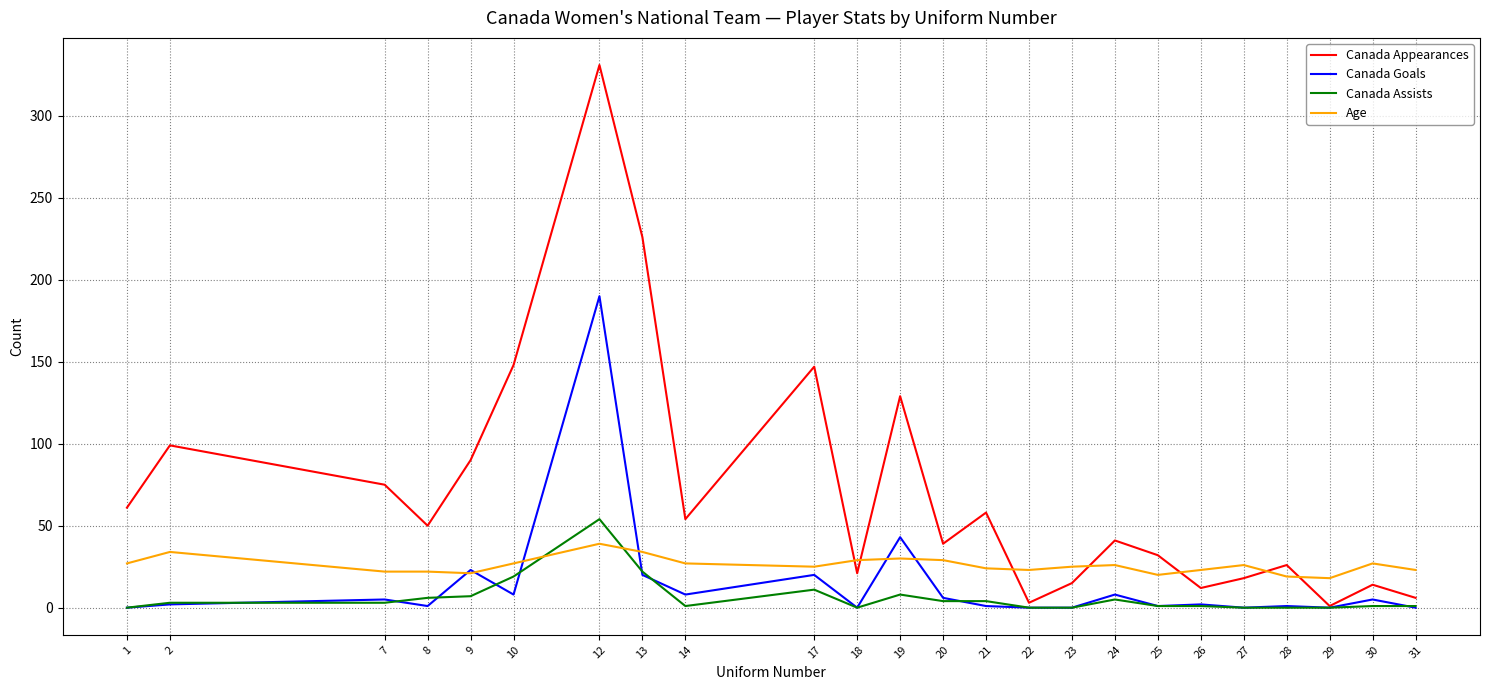

Which label corresponds to the largest value in the chart?

12